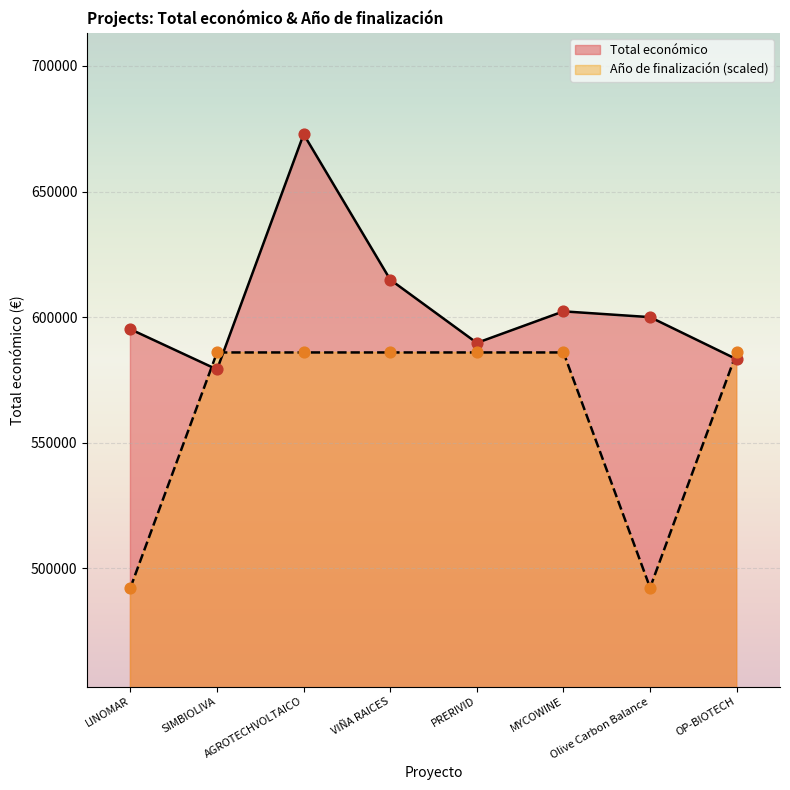

Which series has the widest spread of Y values?

Total económico